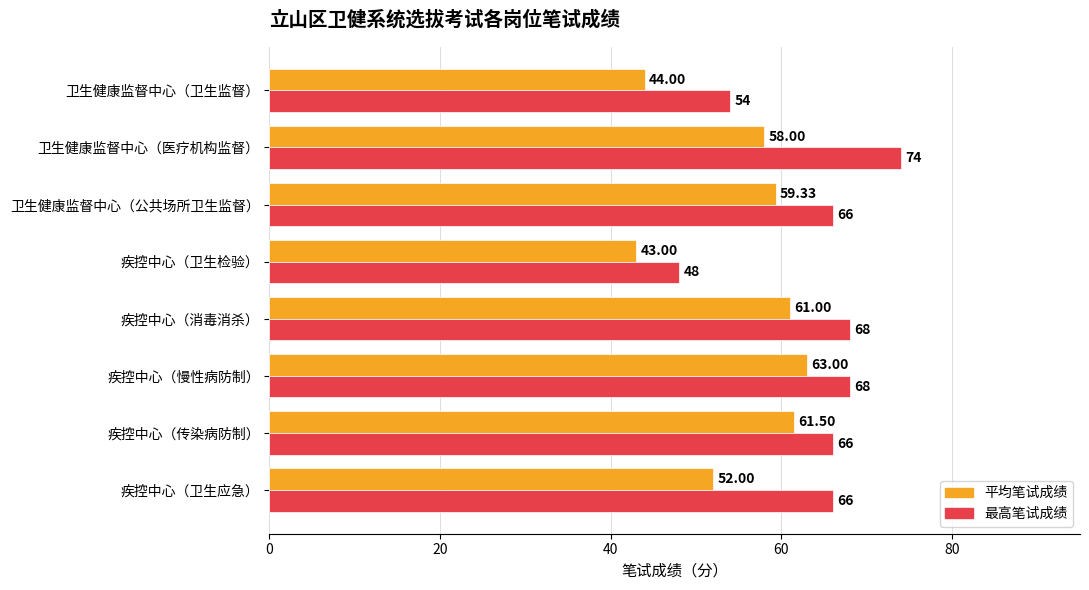

Which series has the largest total across all categories?

最高笔试成绩